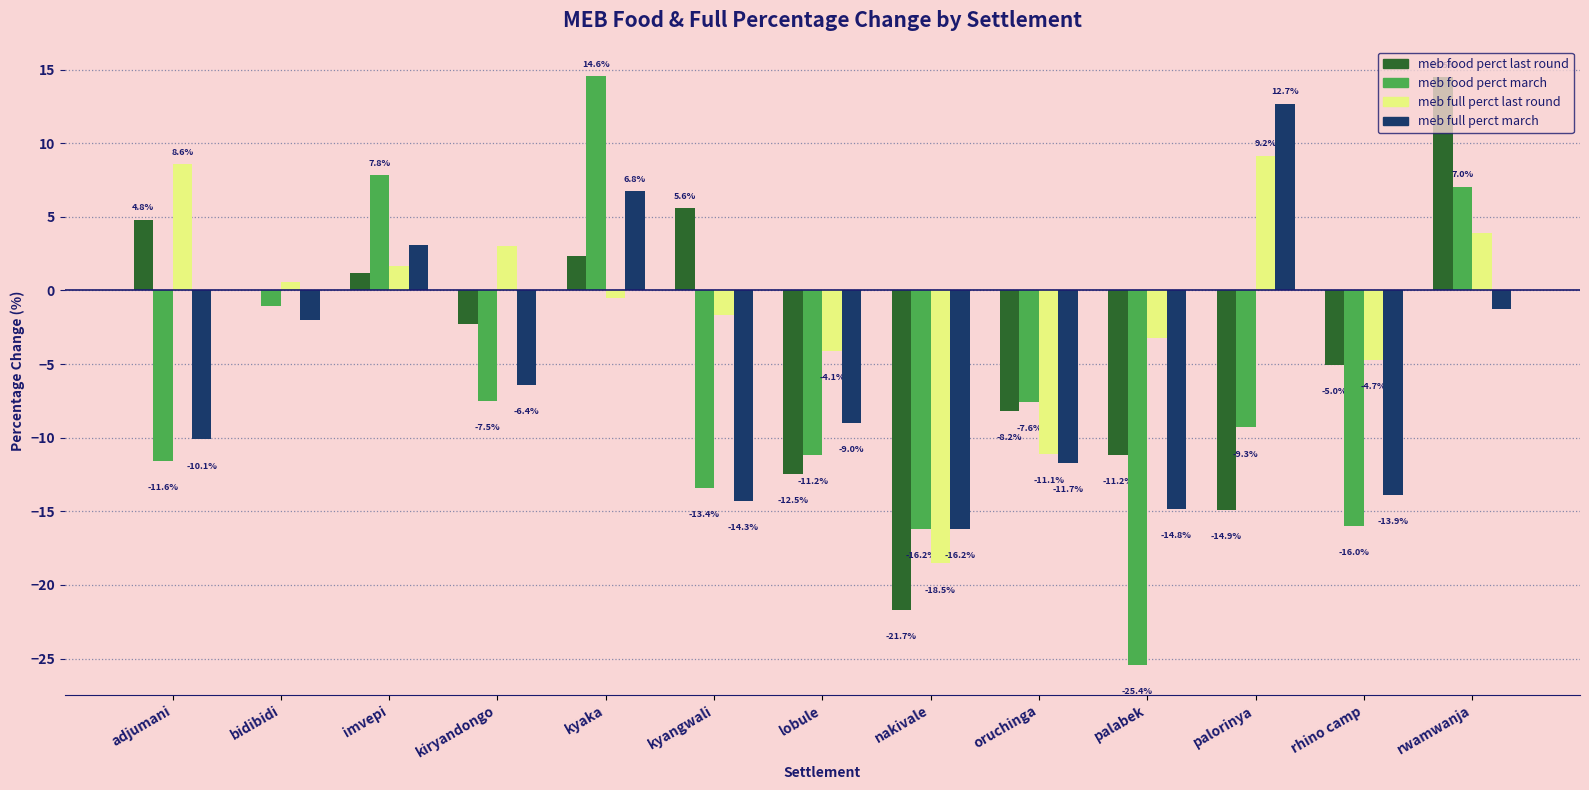

What is the spread (max minus min) of values at bidibidi?

2.6